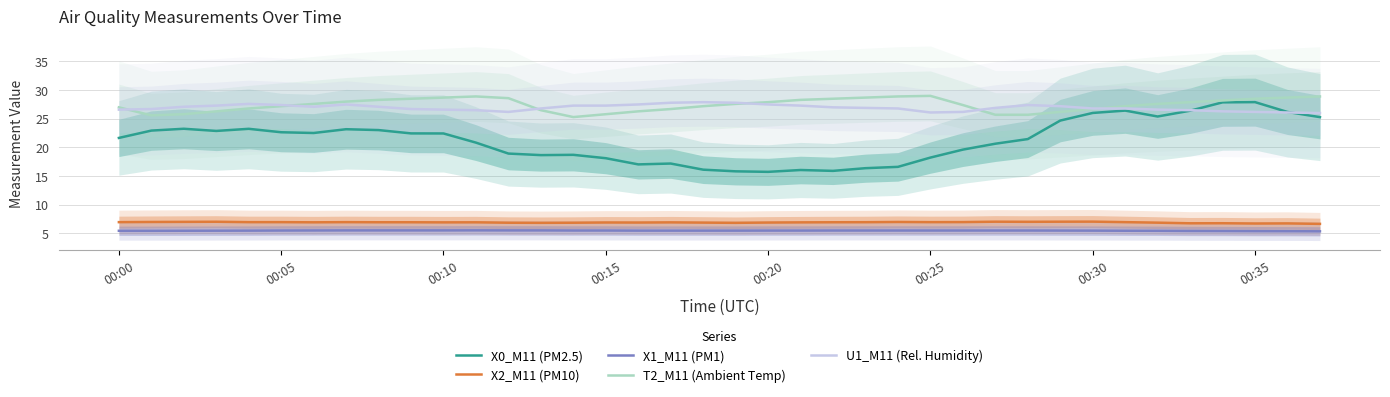

What are all the series names shown in the legend?

X0_M11 (PM2.5), X2_M11 (PM10), X1_M11 (PM1), T2_M11 (Ambient Temp), U1_M11 (Rel. Humidity)